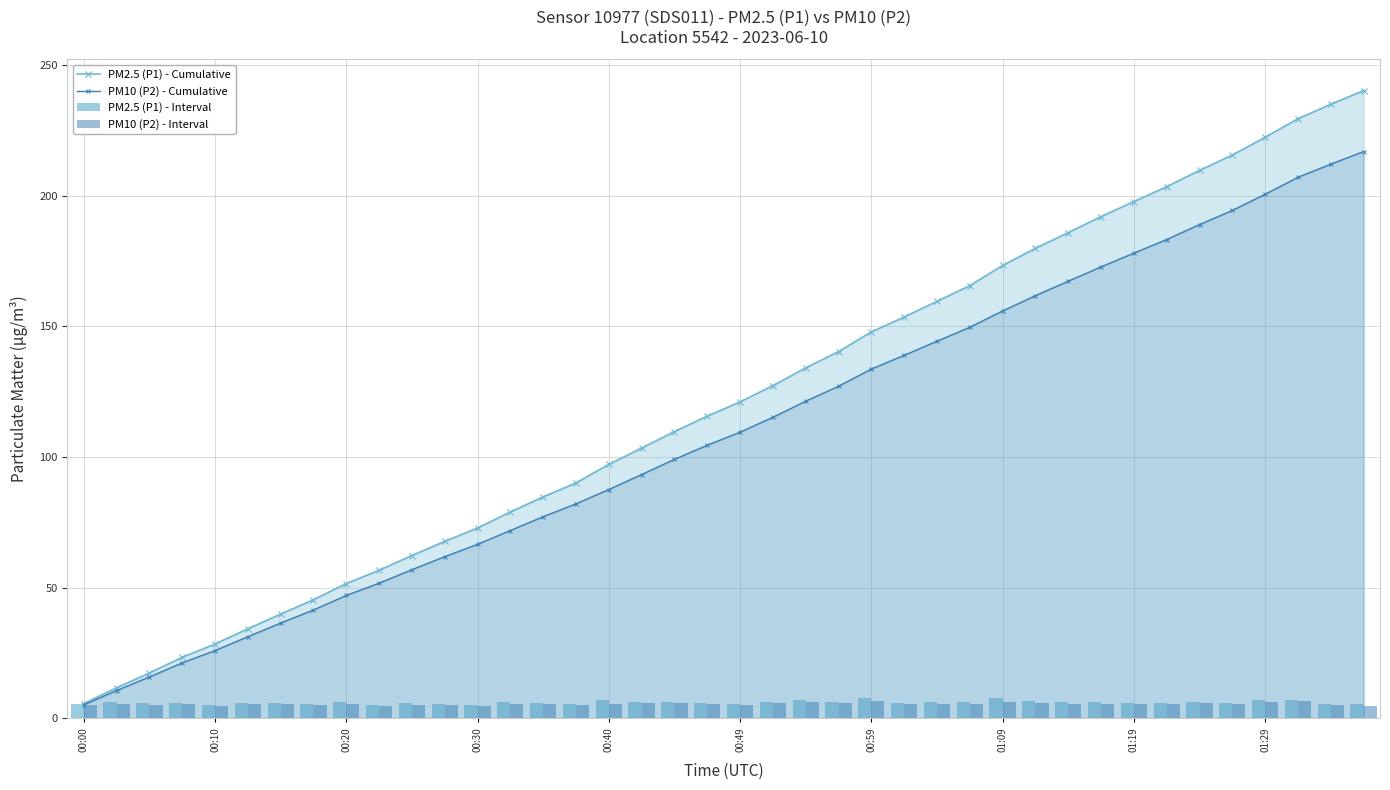

What is the sum of all PM2.5 (P1) - Interval values?

240.2